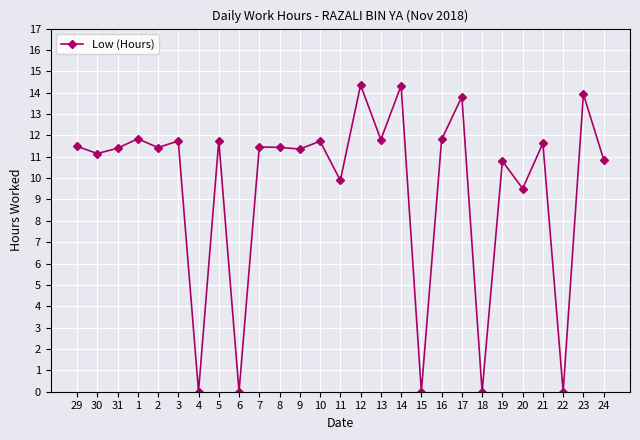

The chart shows a value of 13.8 at 17. True or false?

True